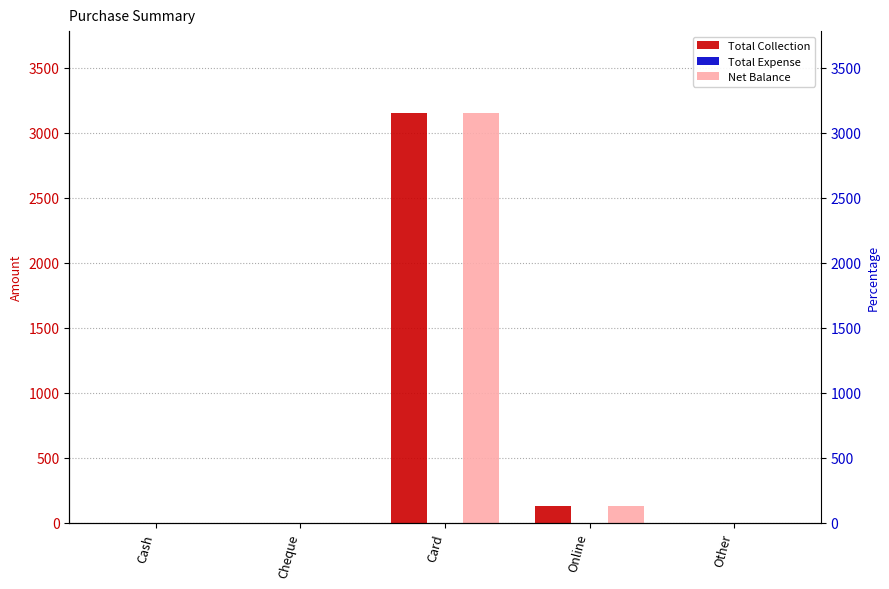

What is the value of the Net Balance bar at the 3rd from the left?

3150.0